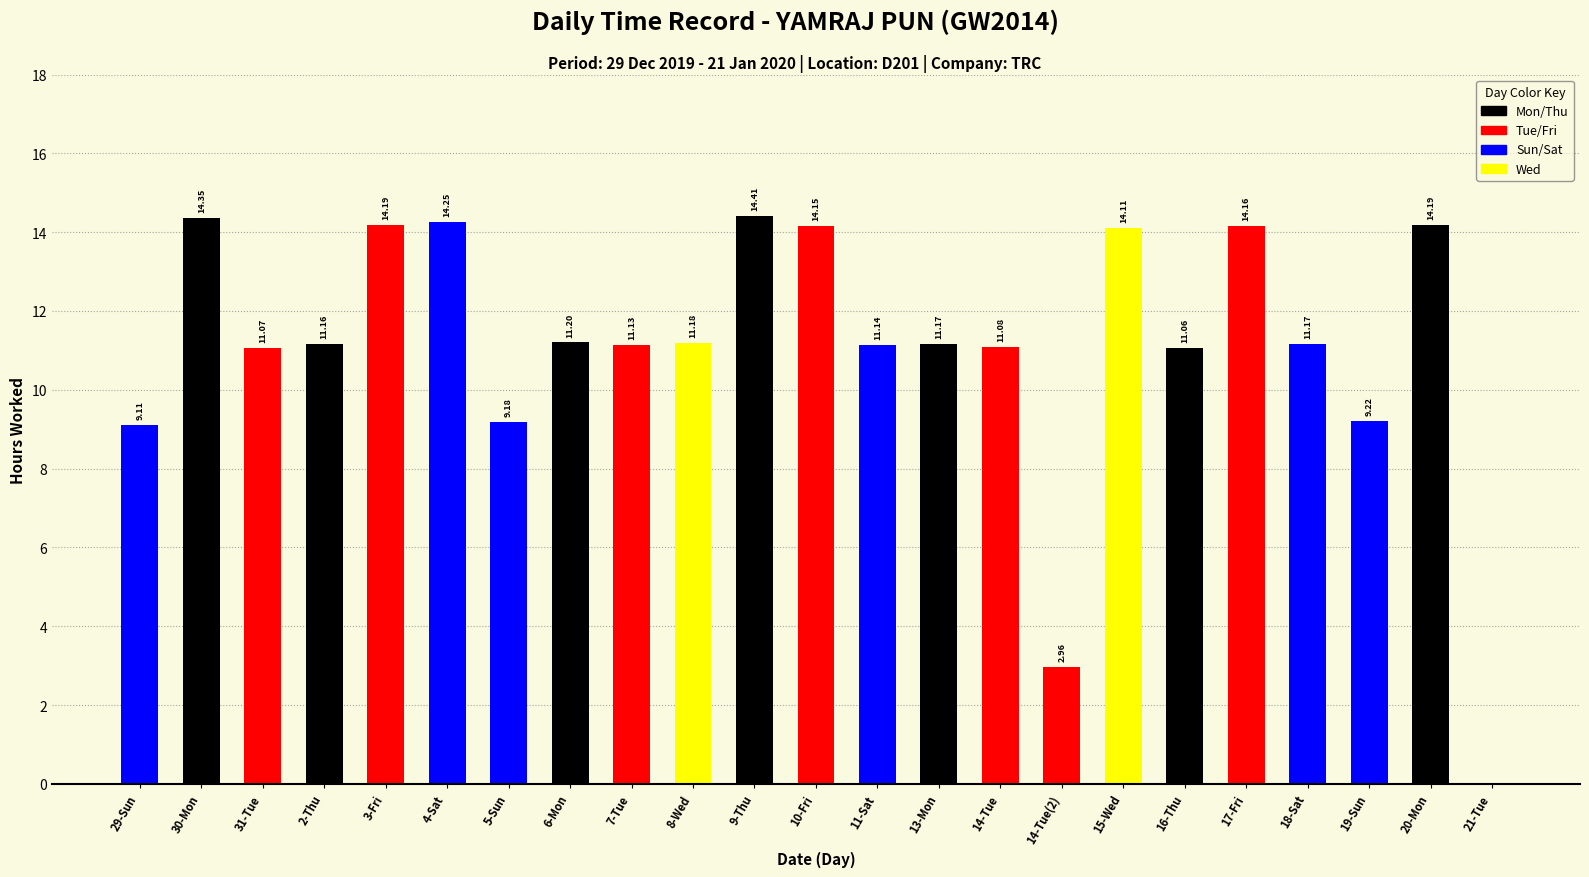

What is the change in value from 30-Mon to 19-Sun?

-5.1